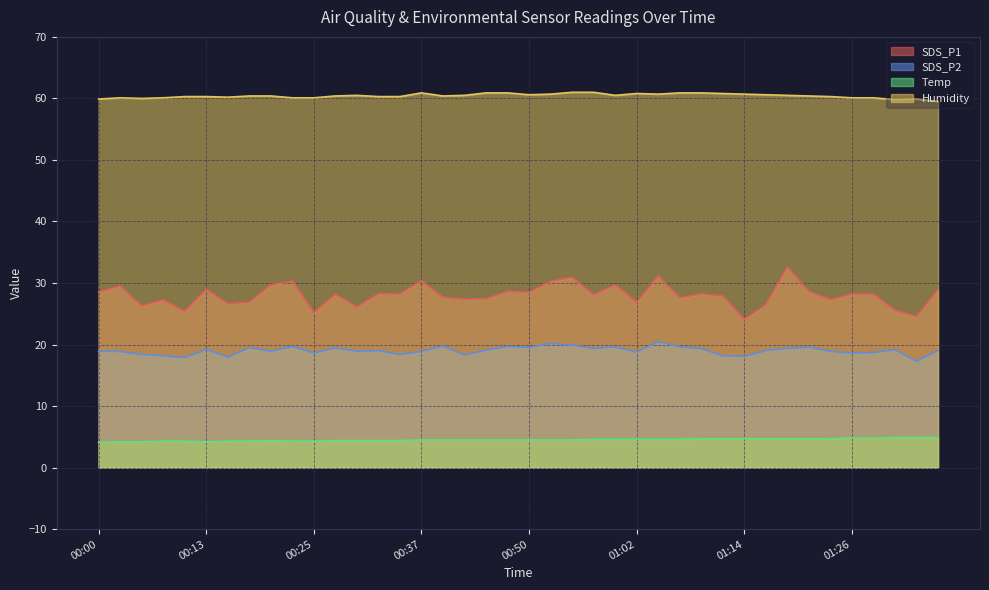

Which category has the highest value in the SDS_P2 series?

01:04